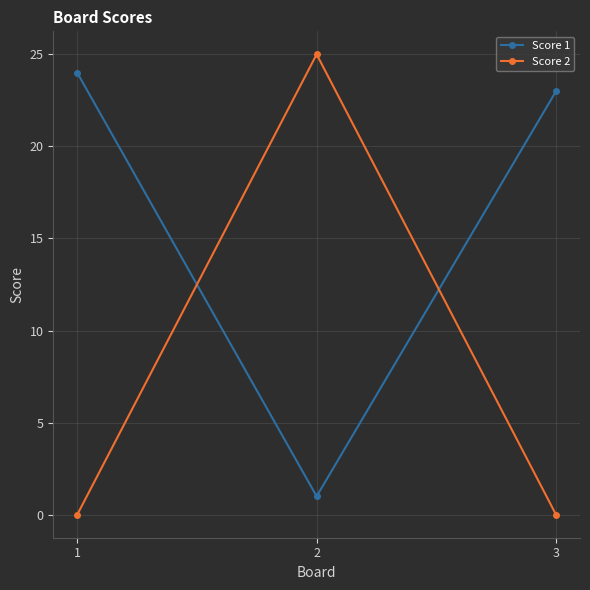

What is the total value across all series at 2?

26